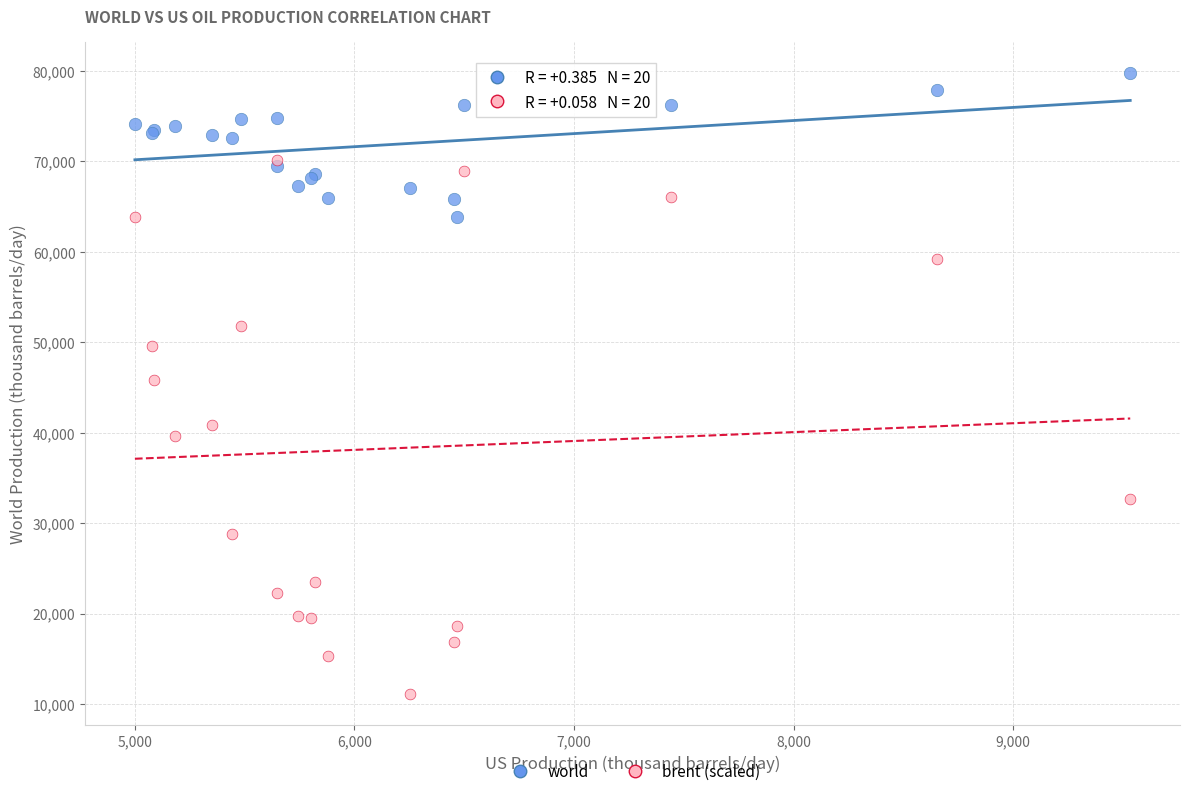

Which series has the largest Y range (max minus min)?

brent (scaled)